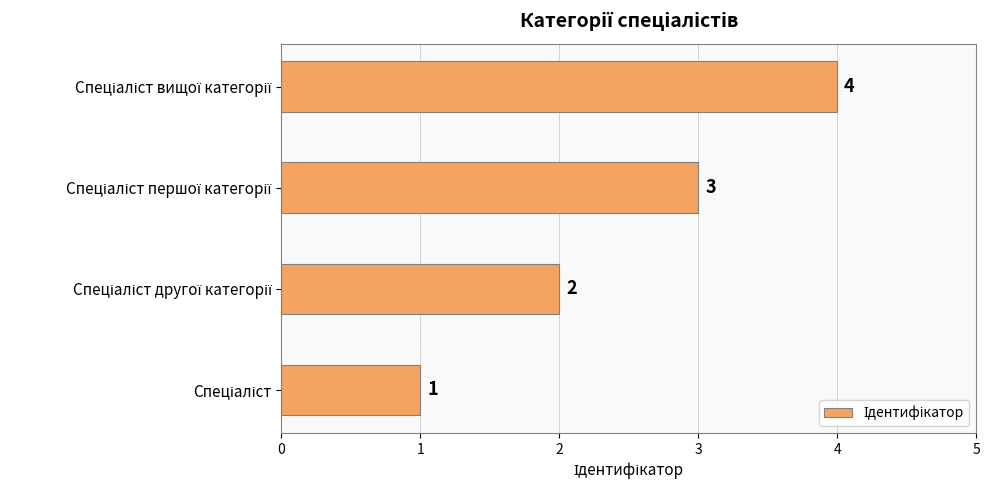

Does the chart contain any negative values?

No